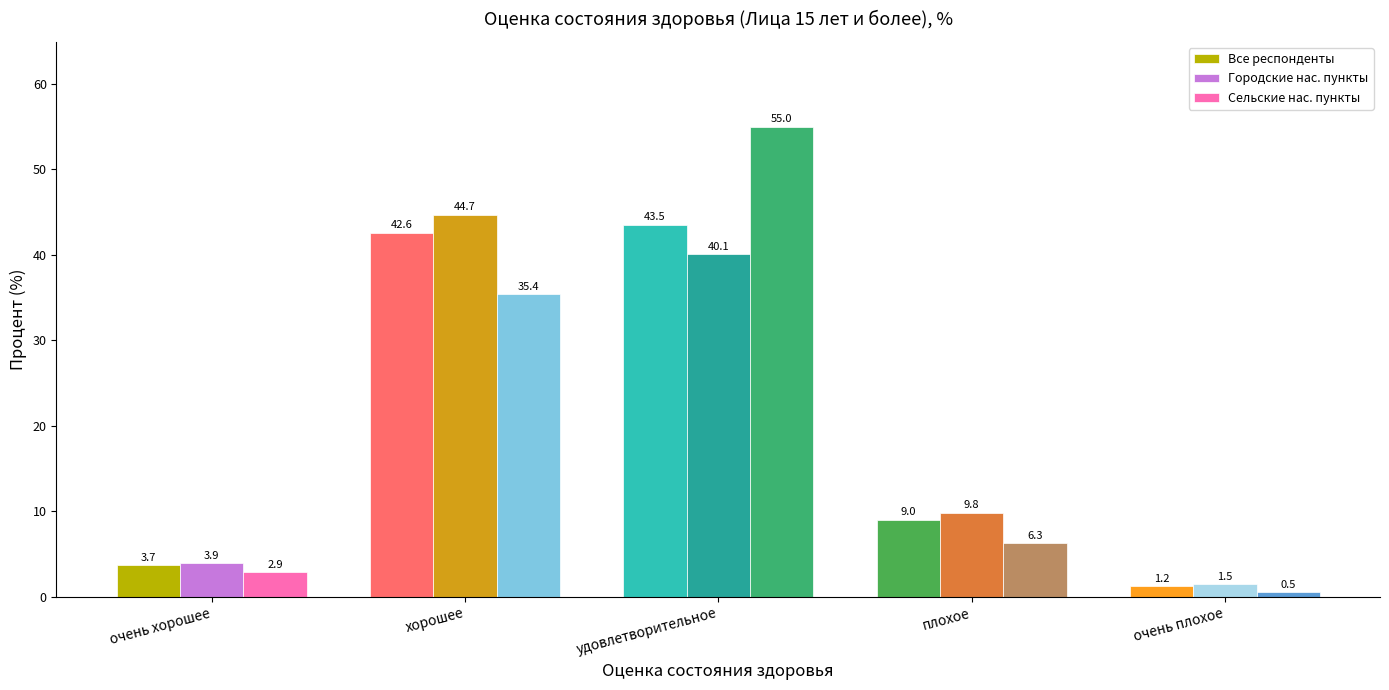

Which category has the highest value across all series?

удовлетворительное